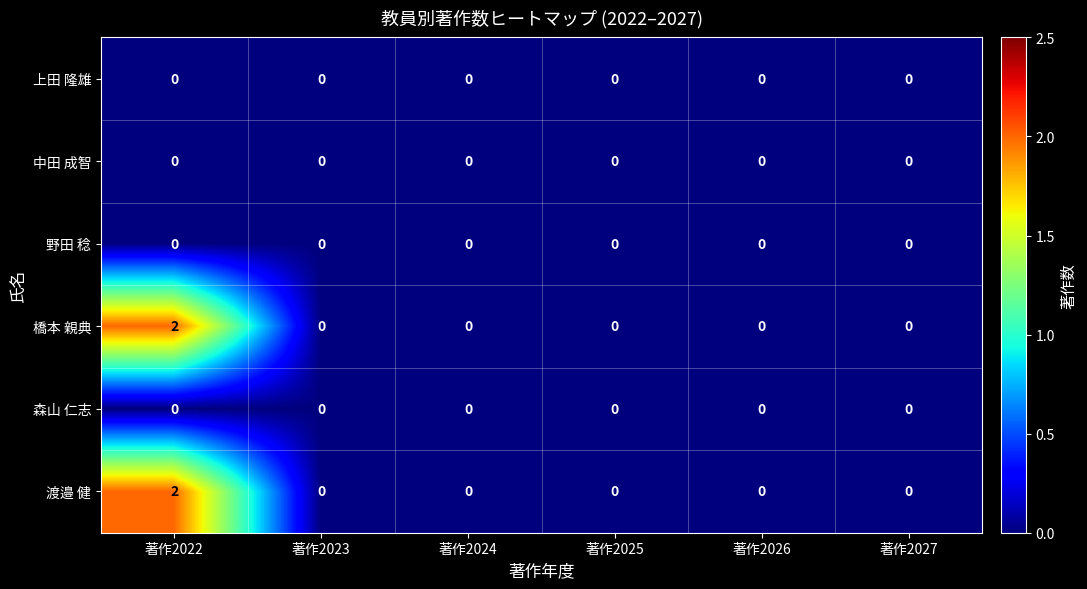

The 野田 稔 series shows 0 at 著作2022. True or false?

True